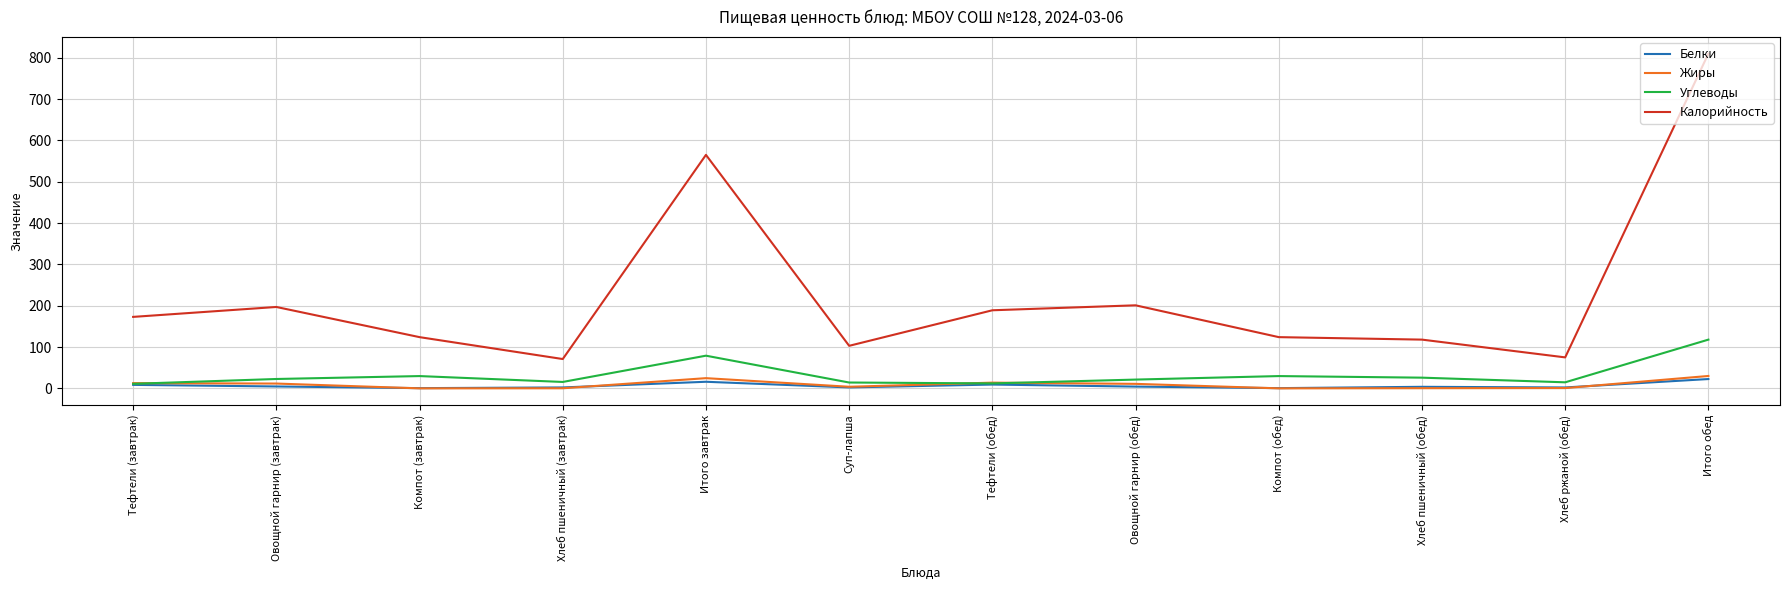

What is the highest value of the Калорийность series?

810.0